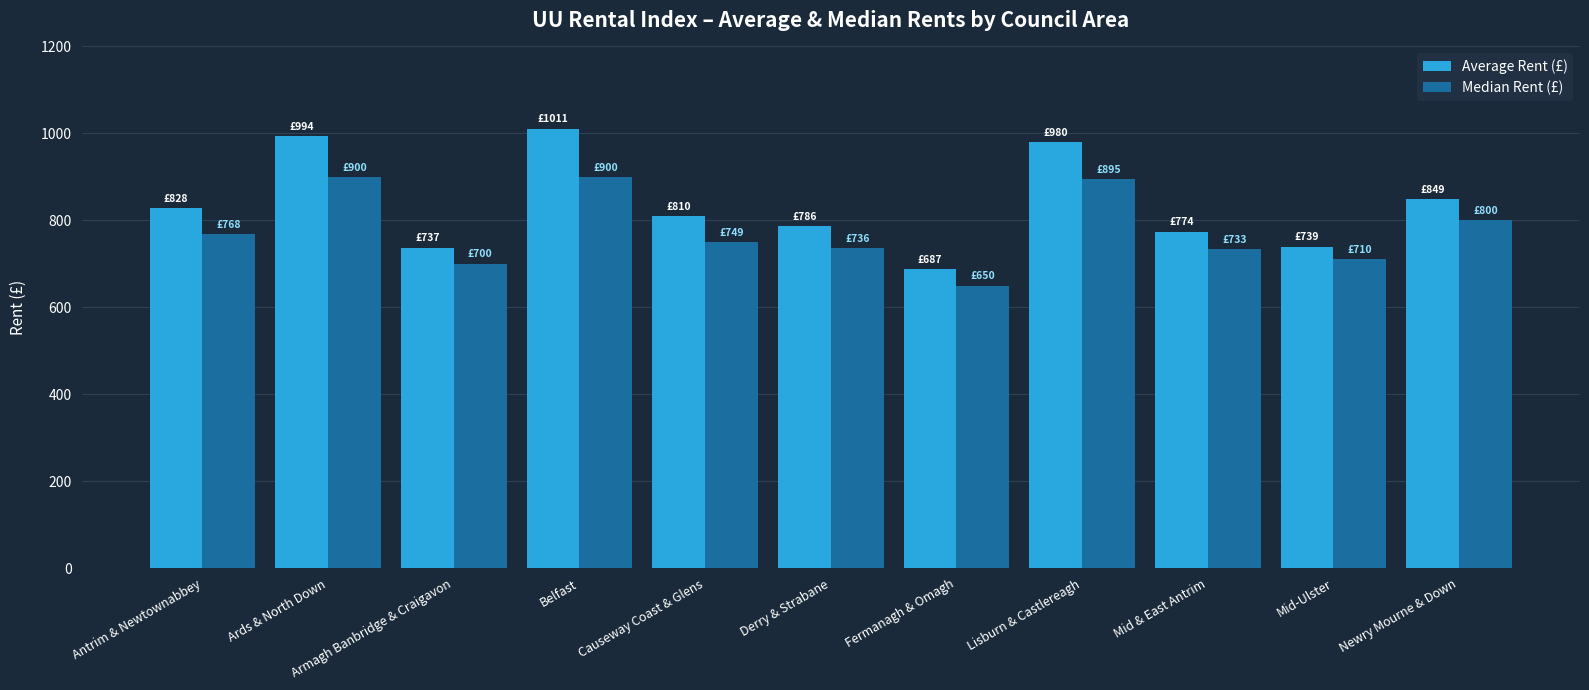

What is the greatest value displayed?

1011